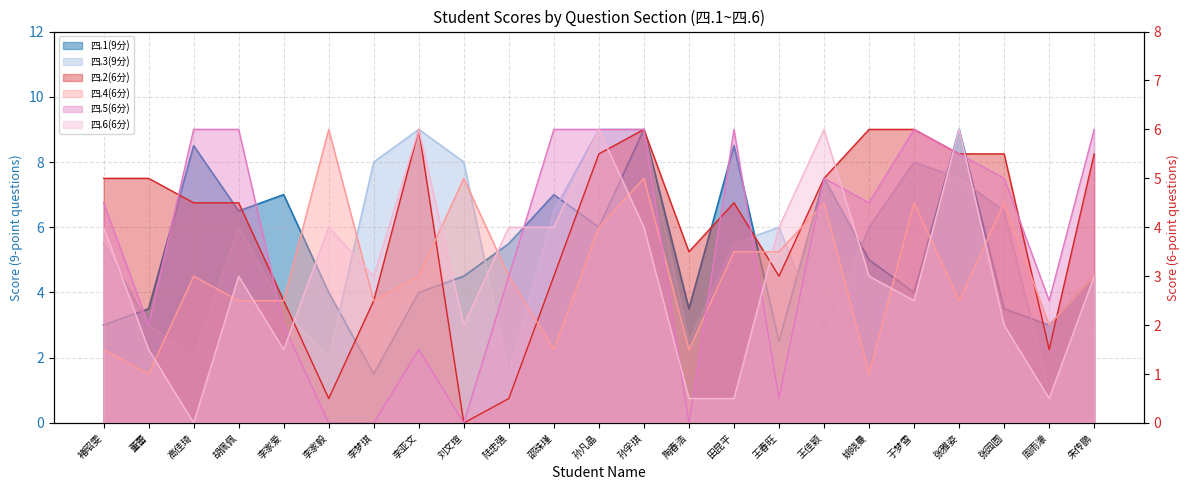

What is the spread (max minus min) of values at 胡佩佩?

4.0